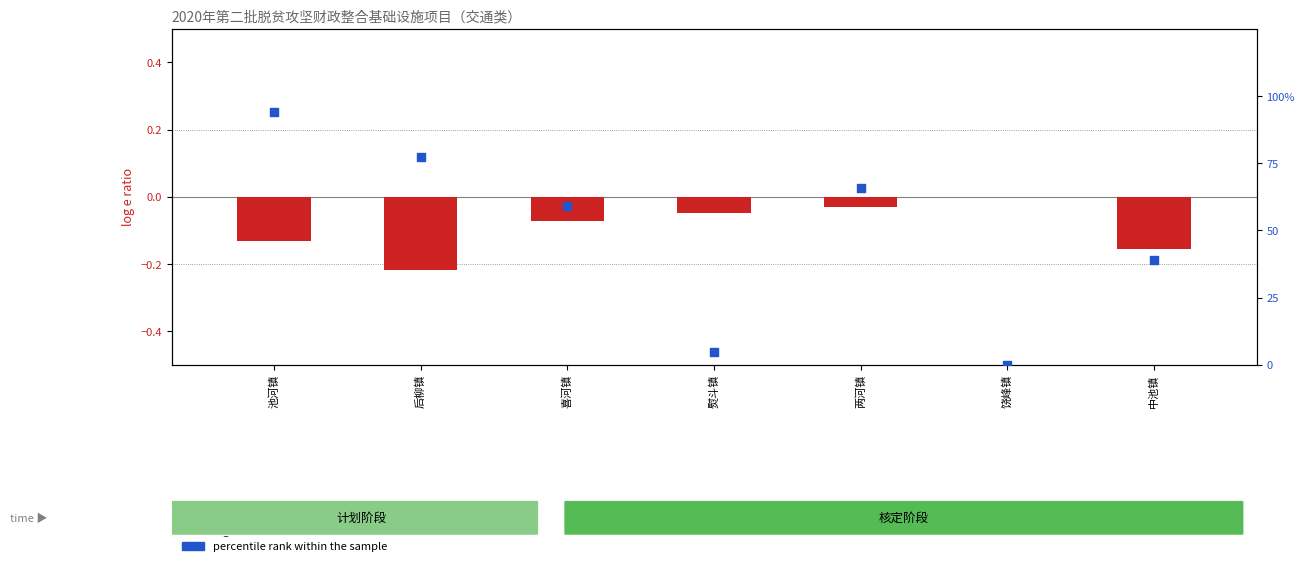

What is the total value across all series at 后柳镇?

77.1